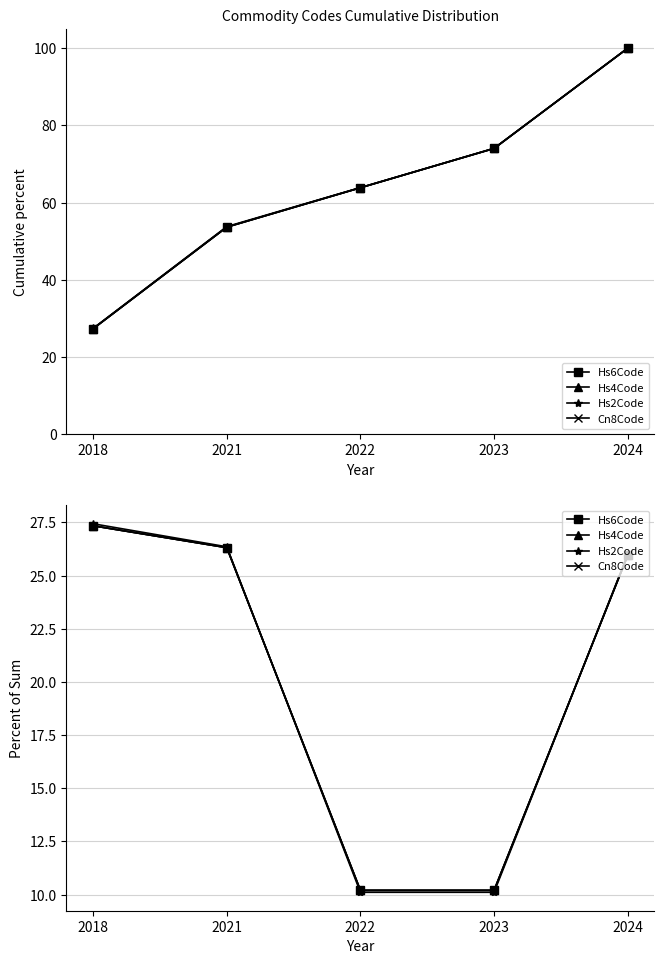

What are all the series names shown in the legend?

Hs6Code, Hs4Code, Hs2Code, Cn8Code